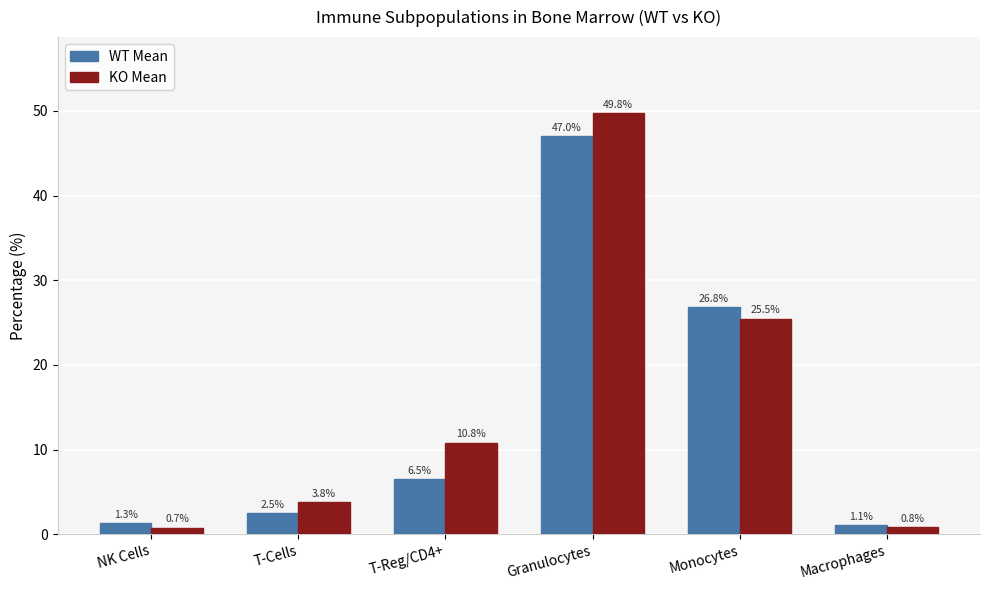

What is the approximate value of WT Mean at T-Cells?

2.5